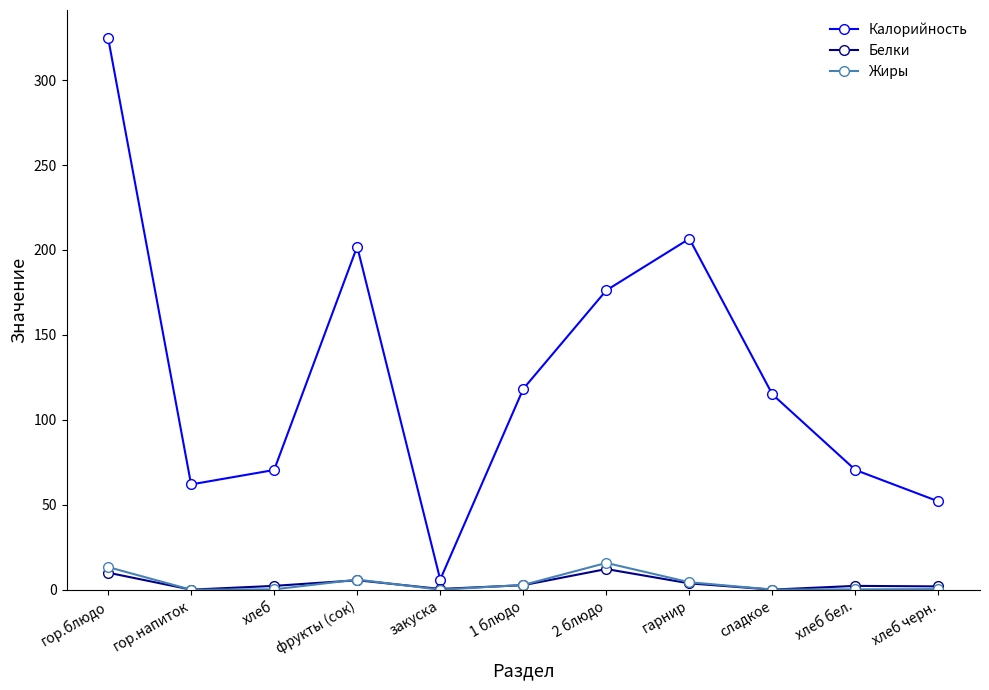

What is the minimum value for Белки?

0.1